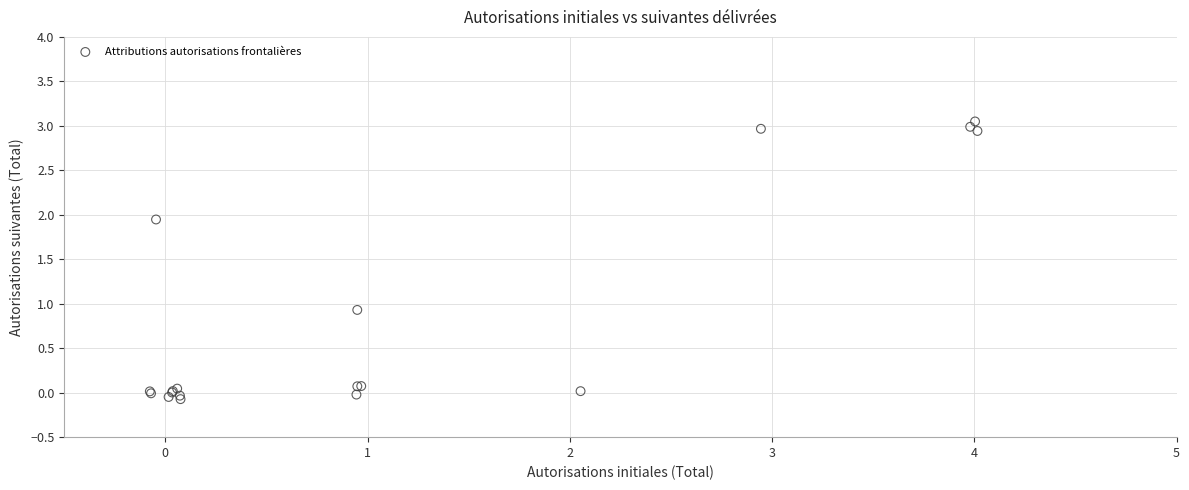

What Y value in the scatter plot is closest to 1?

0.9